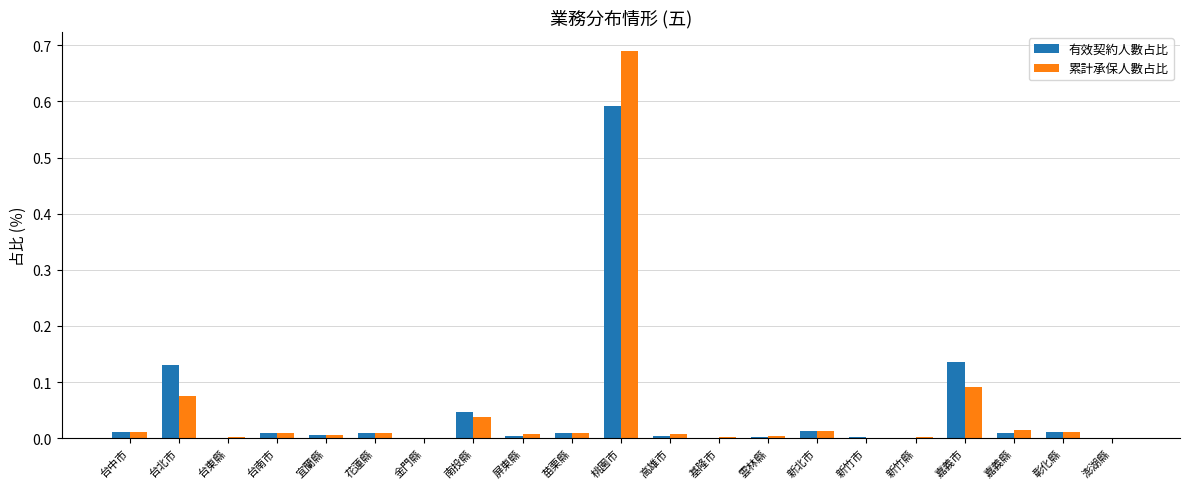

What is the sum of all 有效契約人數占比 values?

1.0